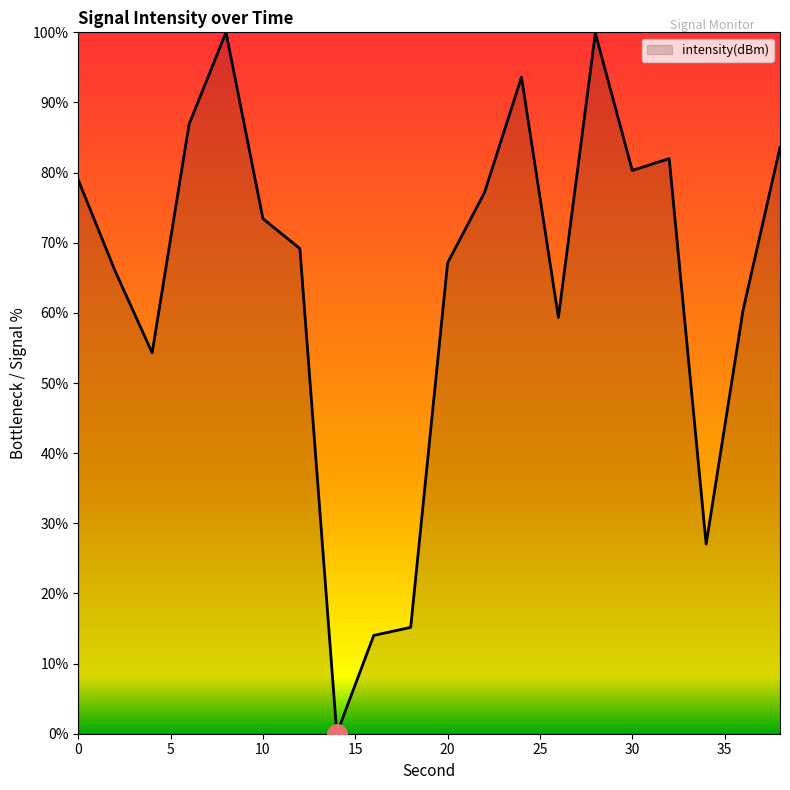

What is the greatest value displayed?

100.0